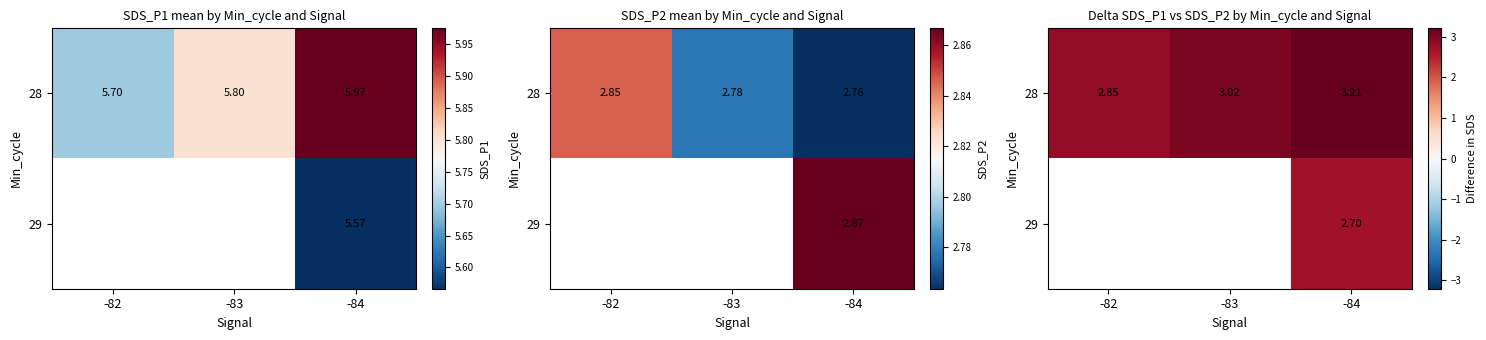

Count the number of categories in the chart.

3